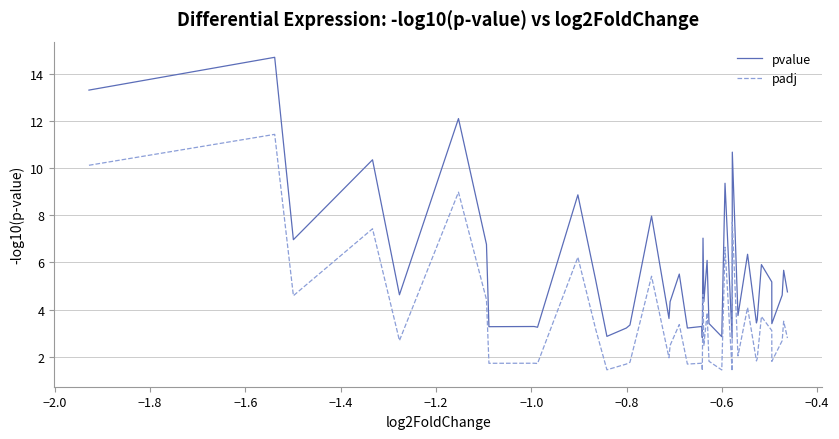

Which series has the largest total across all categories?

pvalue